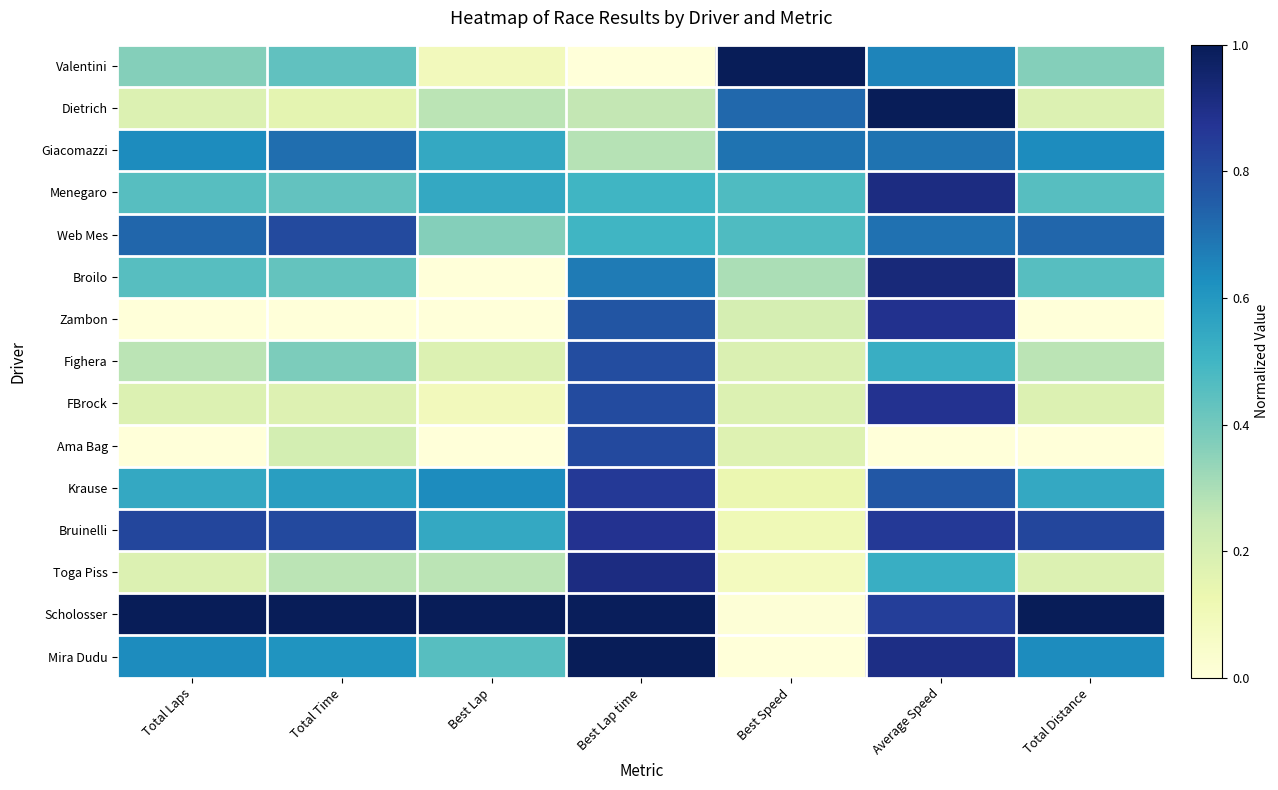

Which has a higher value, Best Lap time or Total Time?

Total Time